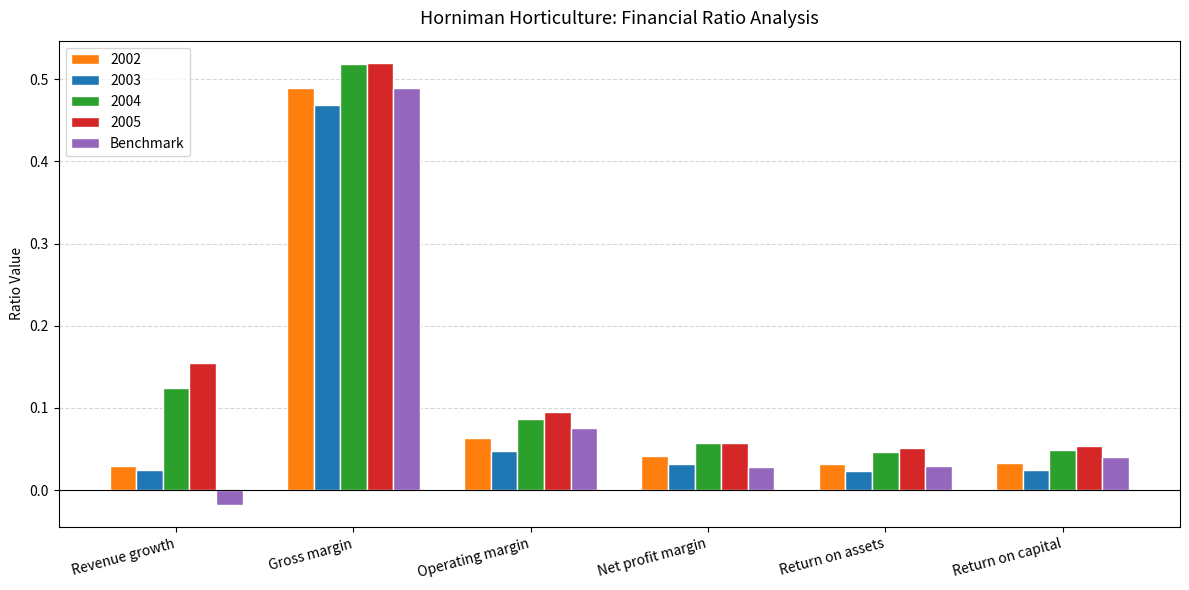

How many bars are there in total?

30